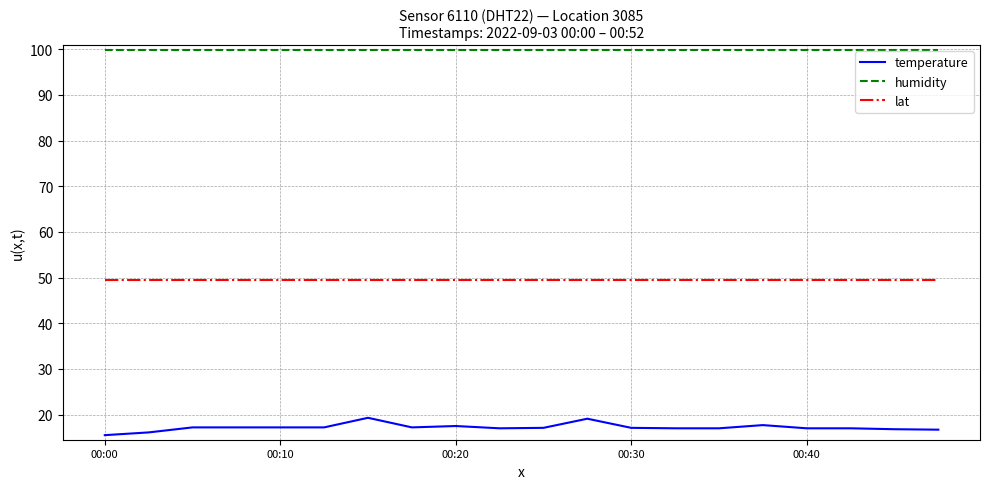

Rank the series by their average value, from highest to lowest.

humidity, lat, temperature